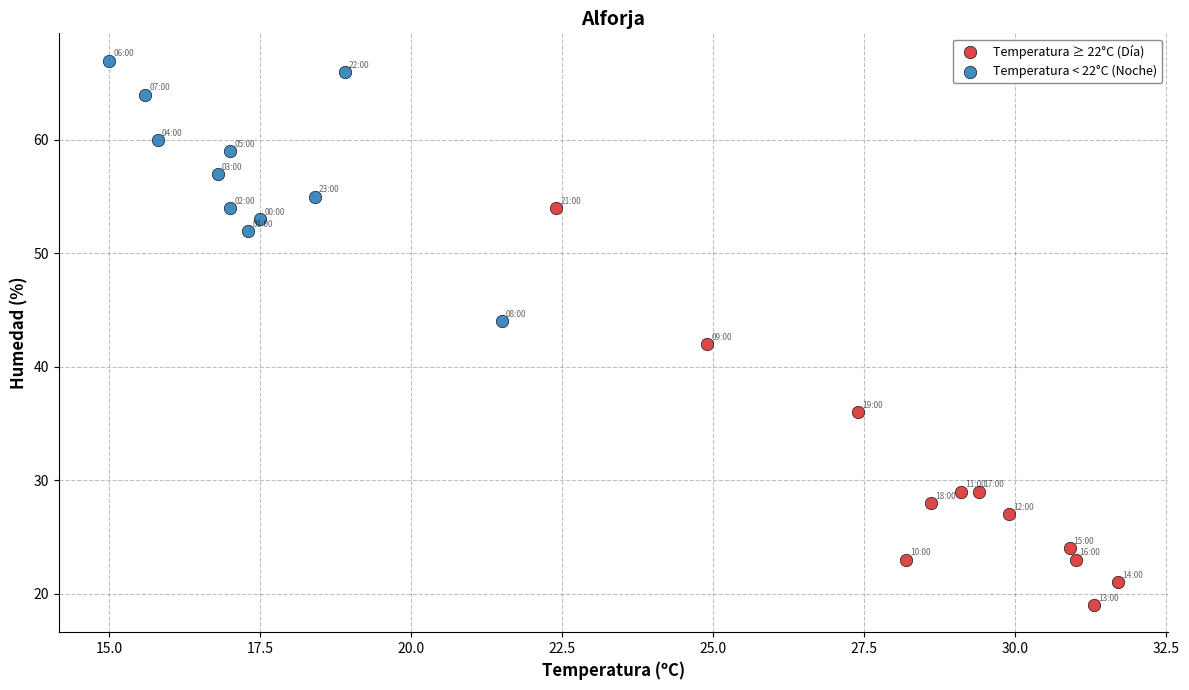

What are all the series names shown in the legend?

Temperatura ≥ 22°C (Día), Temperatura < 22°C (Noche)